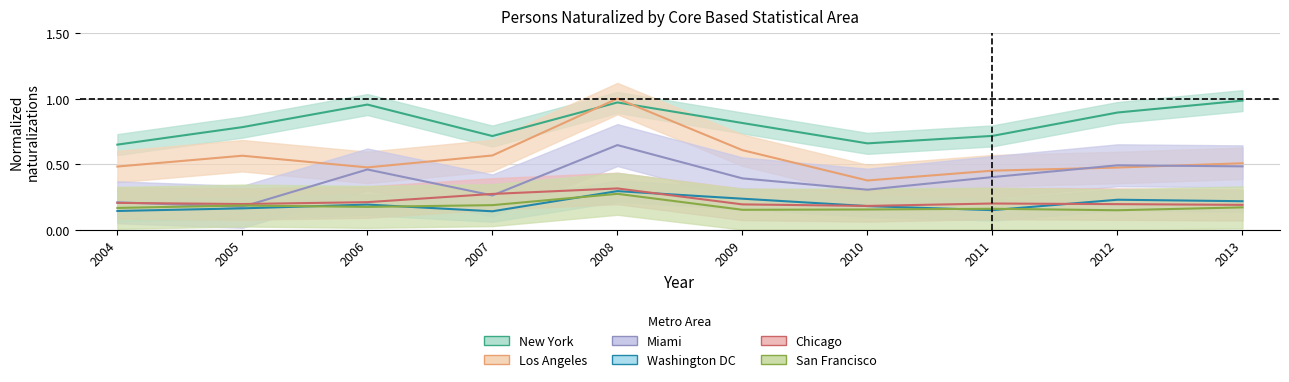

Reading left to right, transcribe all the data shown in this chart.

New York: 0.6	0.8	1.0	0.7	1.0	0.8	0.7	0.7	0.9	1.0
Los Angeles: 0.5	0.6	0.5	0.6	1.0	0.6	0.4	0.4	0.5	0.5
Miami: 0.2	0.2	0.5	0.3	0.6	0.4	0.3	0.4	0.5	0.5
Washington DC: 0.1	0.2	0.2	0.1	0.3	0.2	0.2	0.1	0.2	0.2
Chicago: 0.2	0.2	0.2	0.3	0.3	0.2	0.2	0.2	0.2	0.2
San Francisco: 0.2	0.2	0.2	0.2	0.3	0.2	0.2	0.2	0.1	0.2